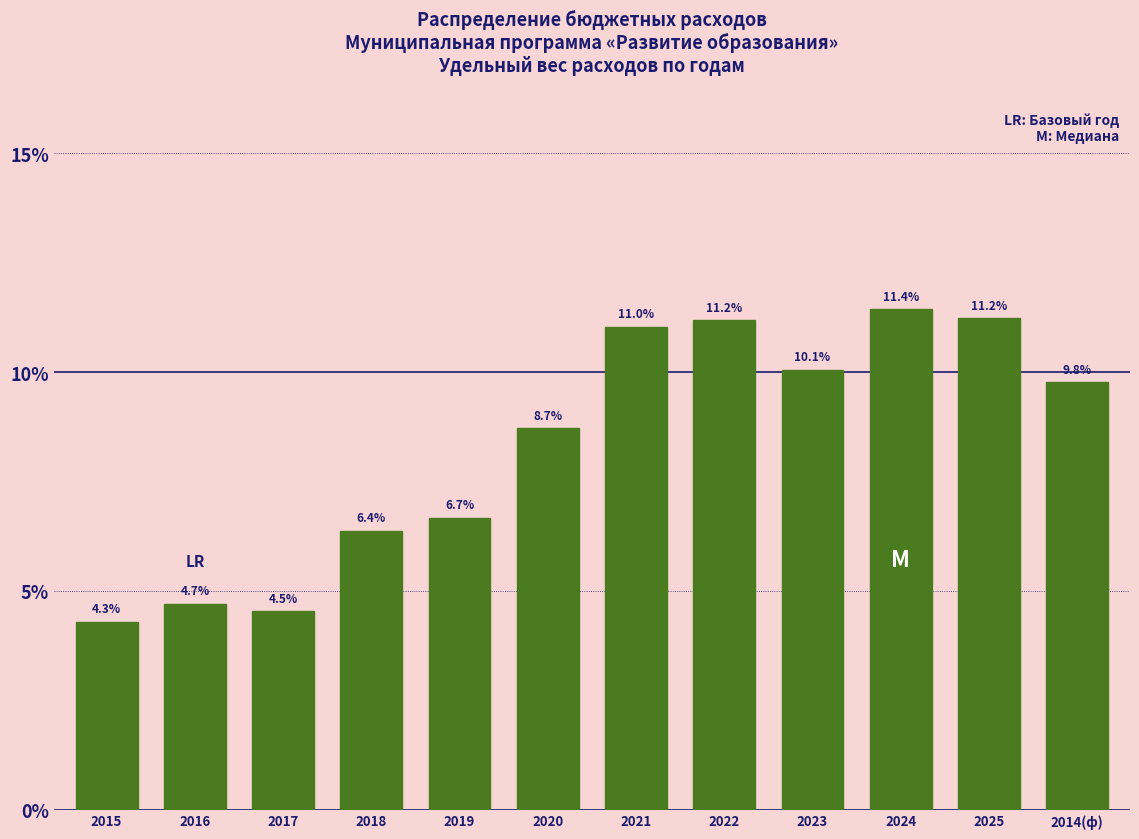

Reading left to right, extract all data points from this chart.

4.3	4.7	4.5	6.4	6.7	8.7	11.0	11.2	10.1	11.4	11.2	9.8